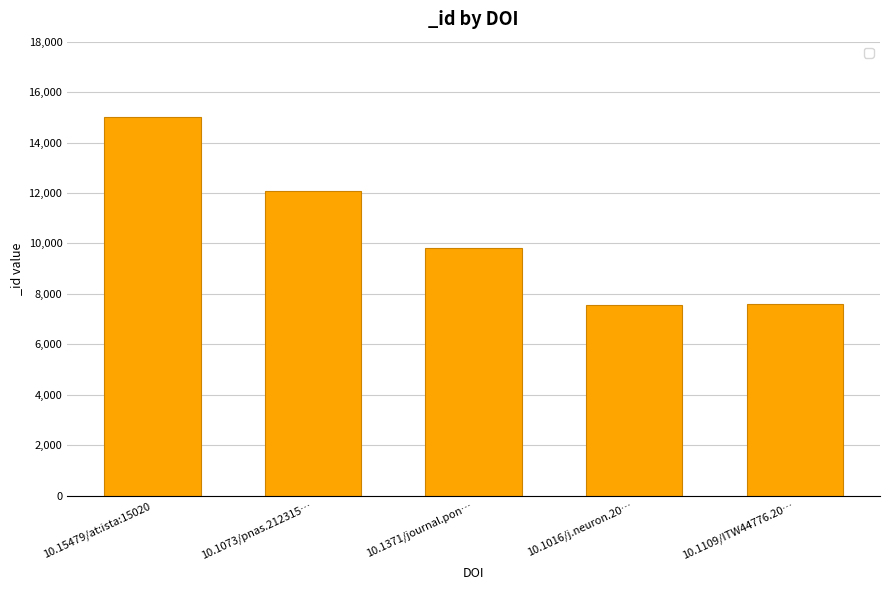

How many data points are less than 9816?

2